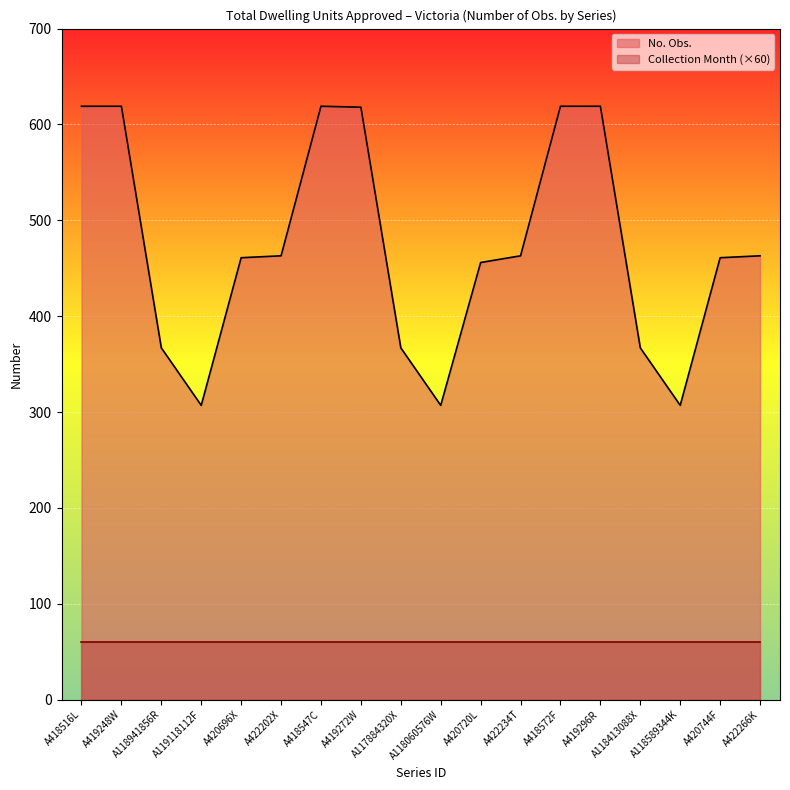

What is the change in value from A118941856R to A422202X?

+96